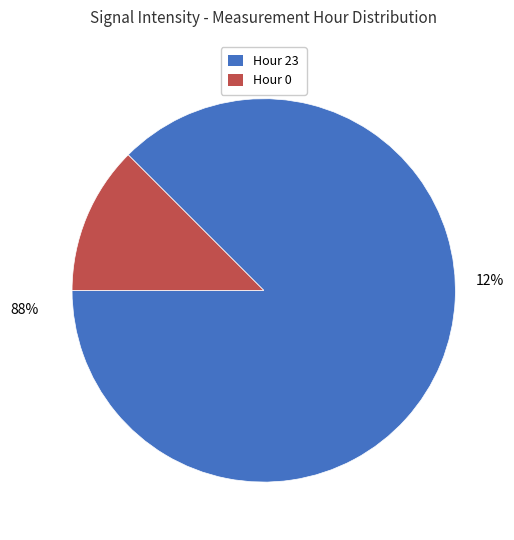

What is the majority slice?

Hour 23